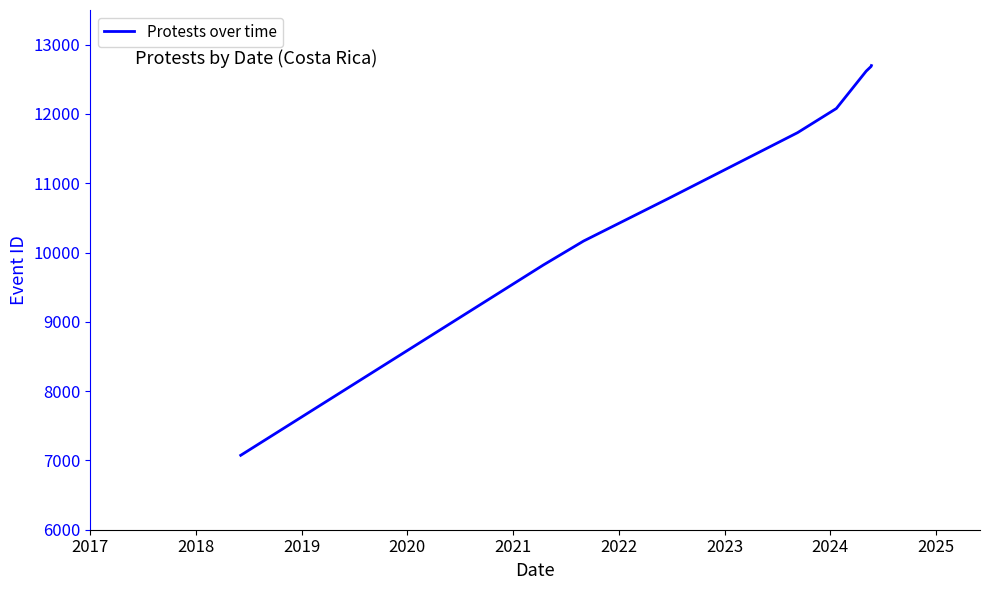

What is the greatest value displayed?

12698